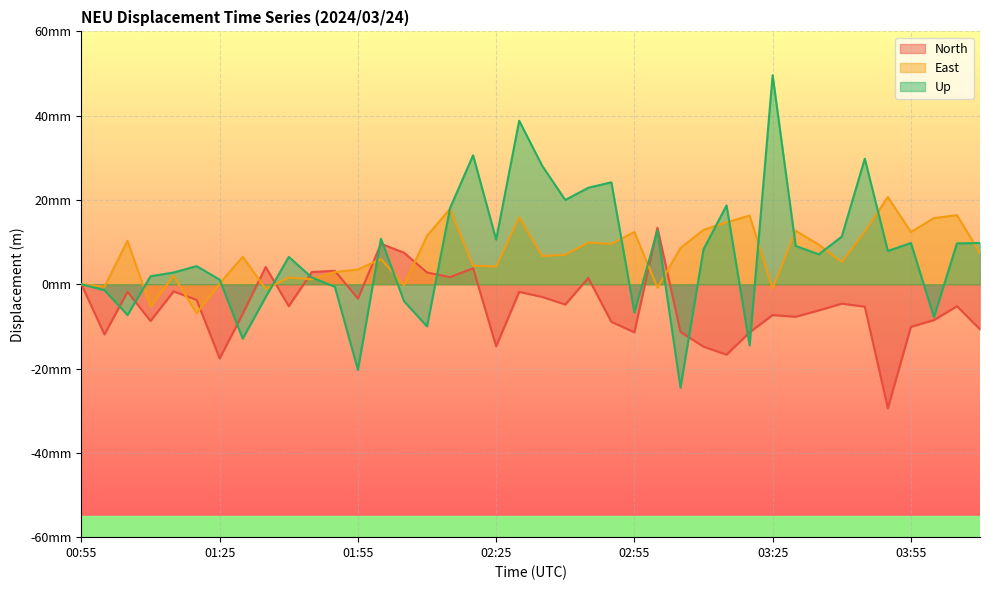

True or false: North and East intersect in this chart.

True